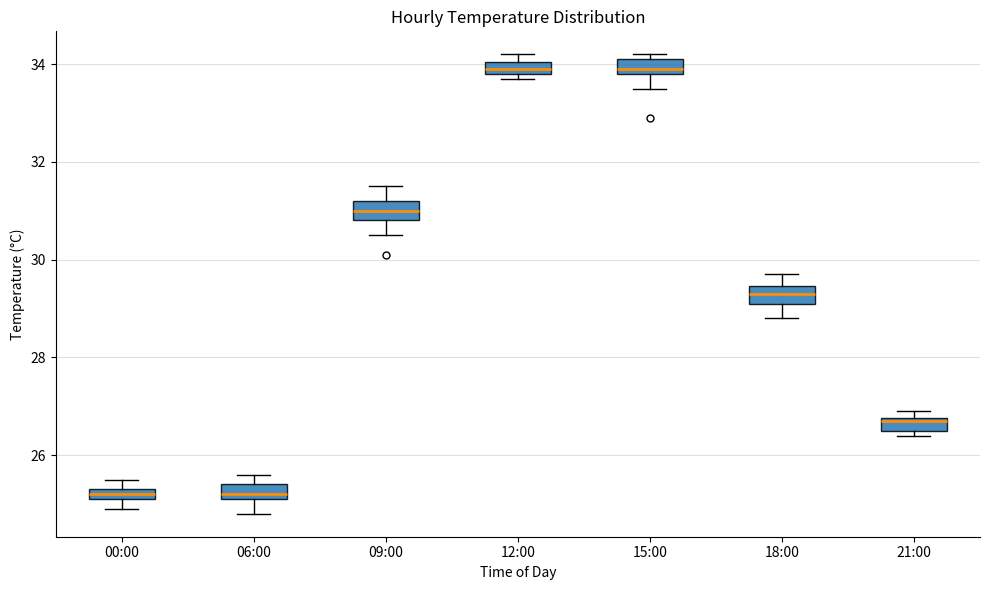

Where is the lower edge of the box for 21:00 on the y-axis? The values are not printed on the chart, so give them approximately, as read against the axis.

26.6